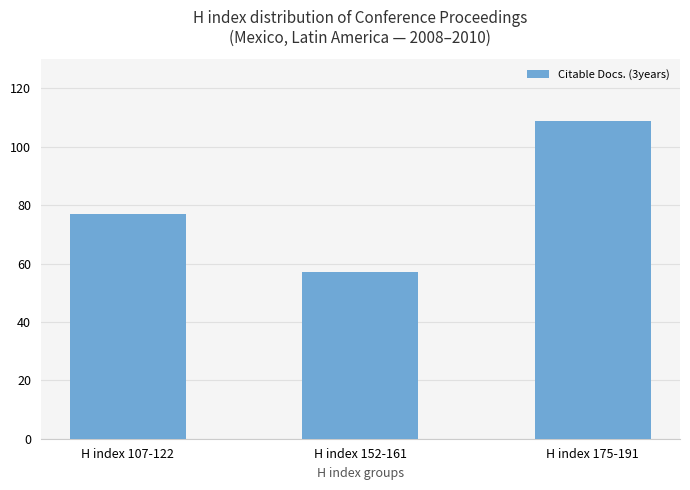

The value at H index 107-122 is 134. True or false?

False